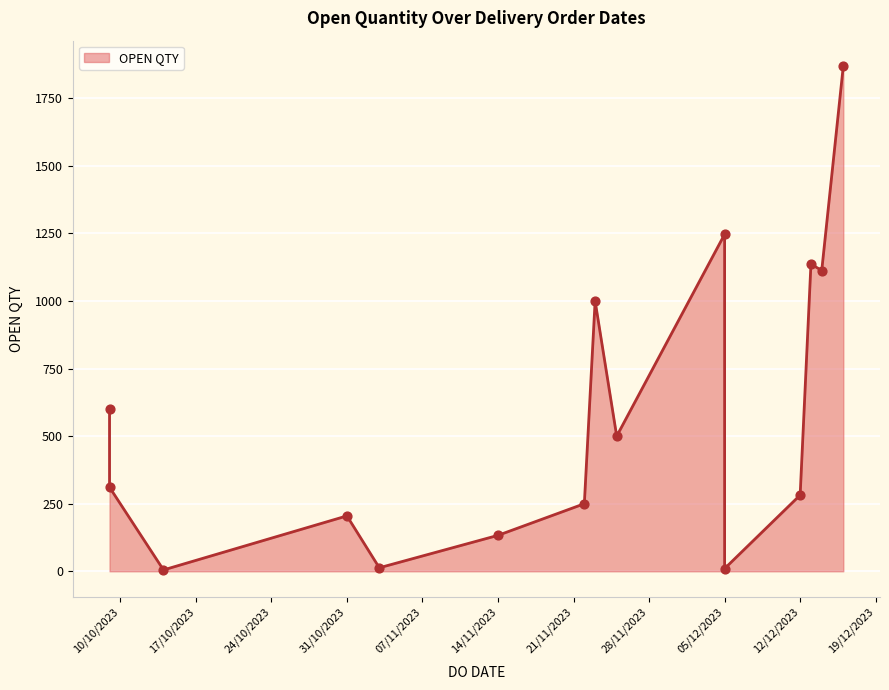

Approximately how many times larger is the value at 09/10/2023 compared to 14/12/2023?

0.5